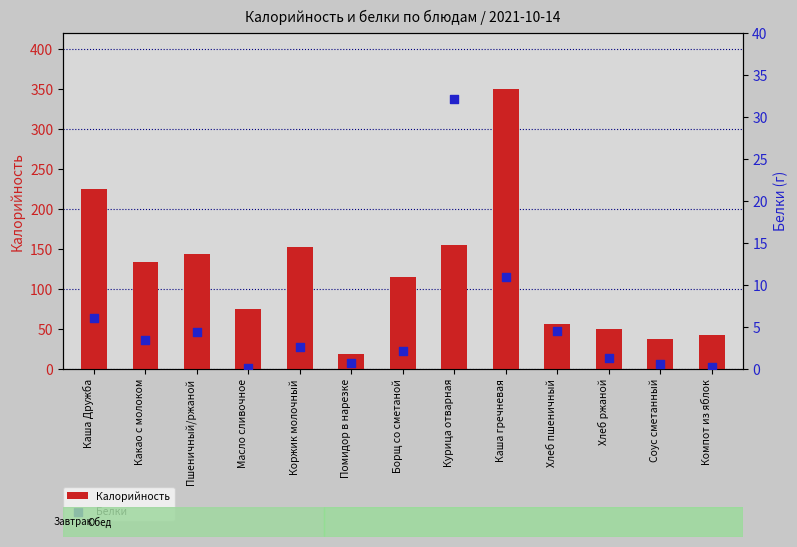

Which series reaches the minimum Y coordinate?

Белки